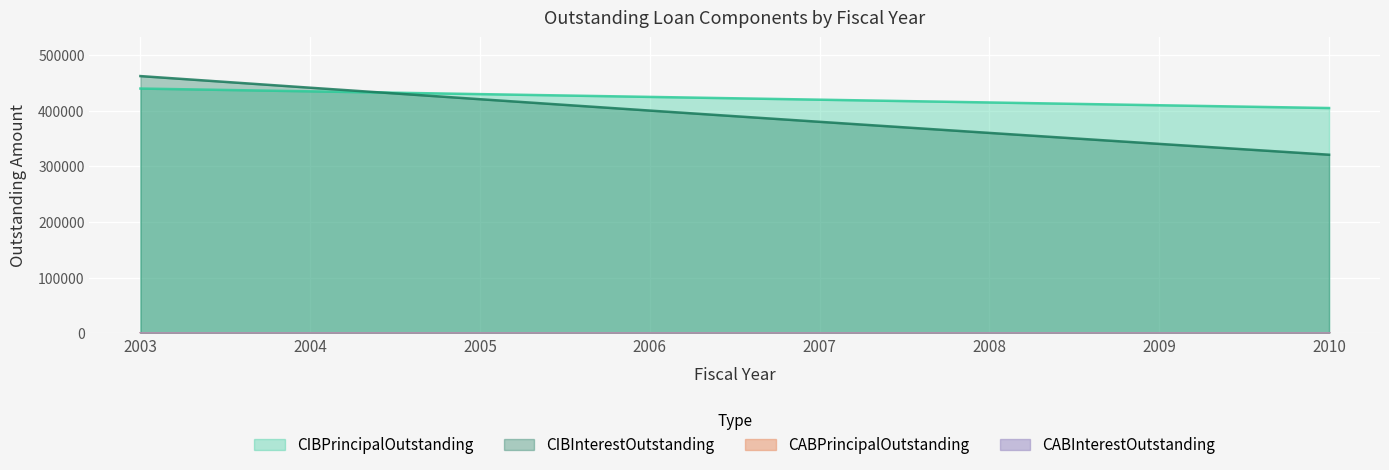

True or false: CIBInterestOutstanding has a value of 400425.0 at 2006.

True